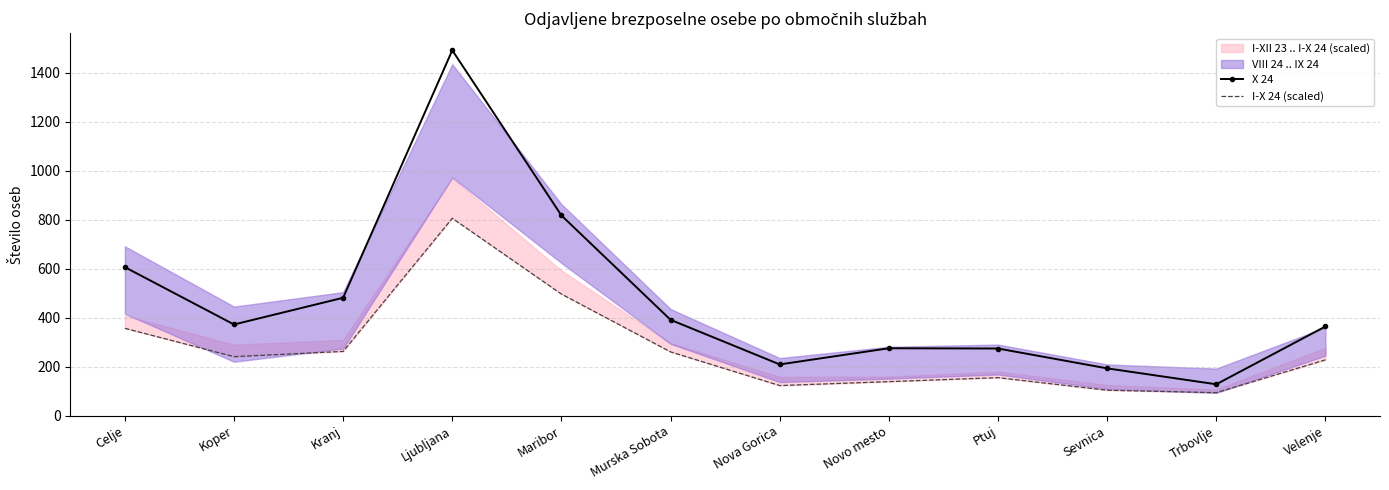

Is it true that X 24 equals 605.2 at Koper?

False